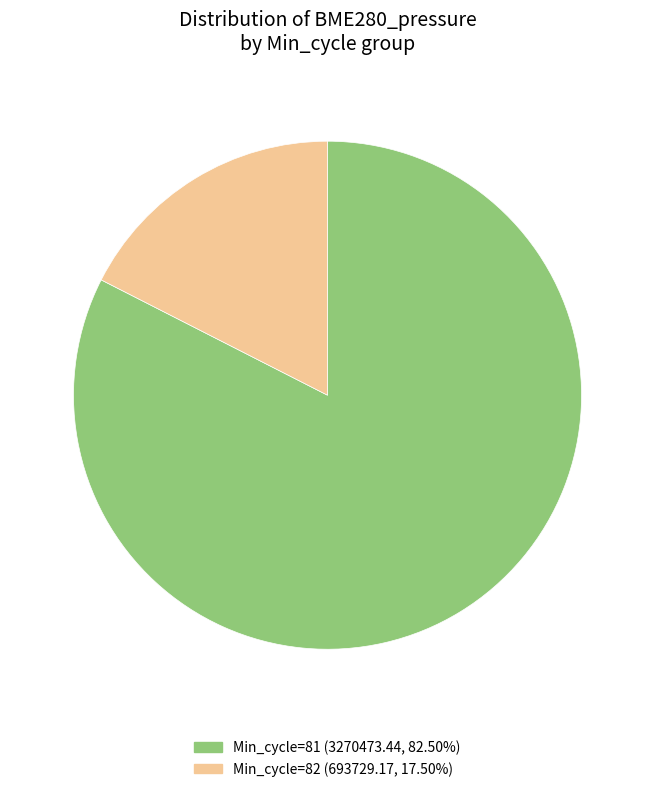

Is there any slice that represents more than half of the pie?

Yes